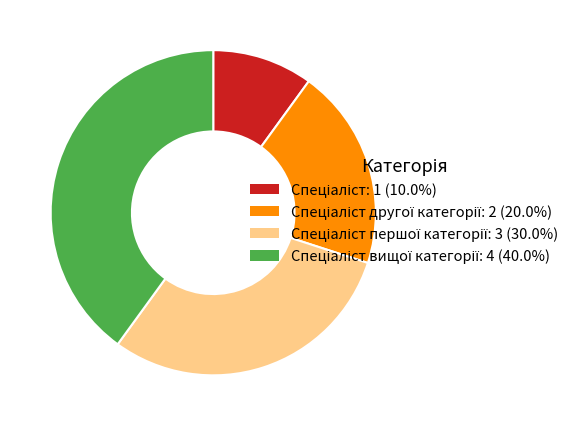

Does any single category account for the majority?

No